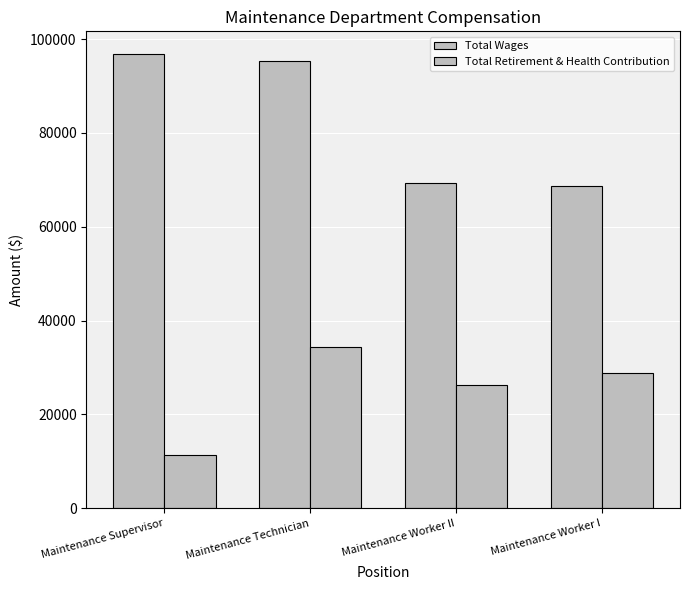

How many bars are there in total?

8